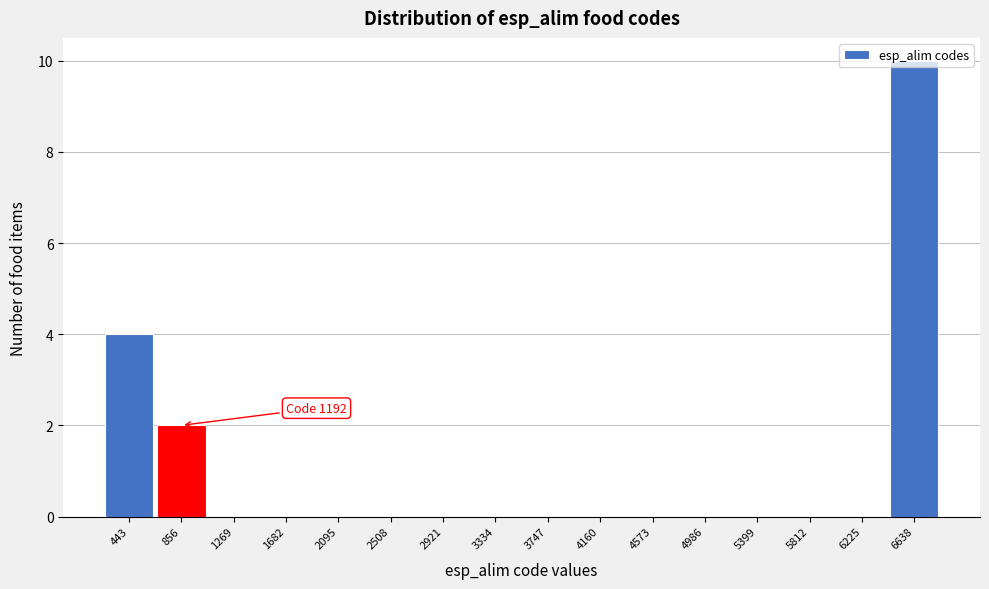

Where is the data nearest to the value 5?

443